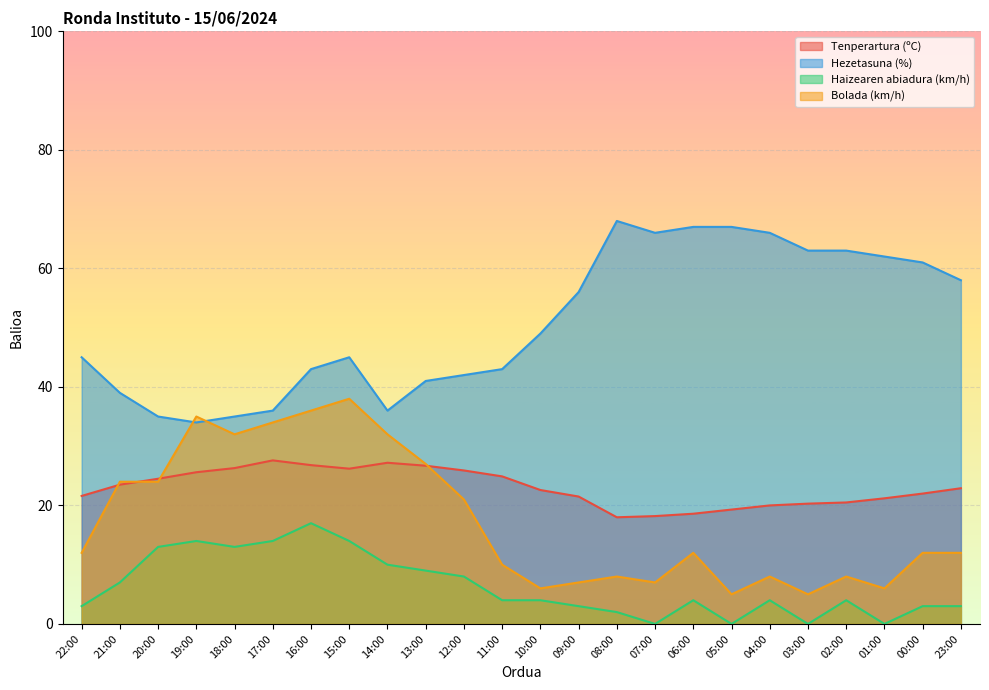

What is the value of the Hezetasuna (%) point at the 16th from the left?

66.0